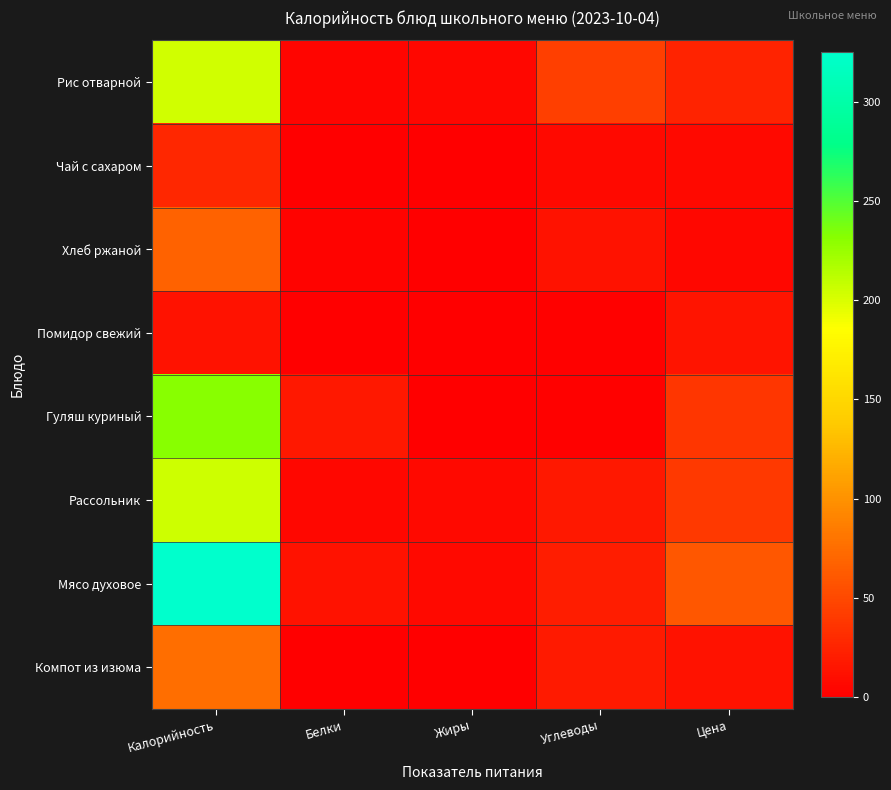

Count the number of categories in the chart.

5